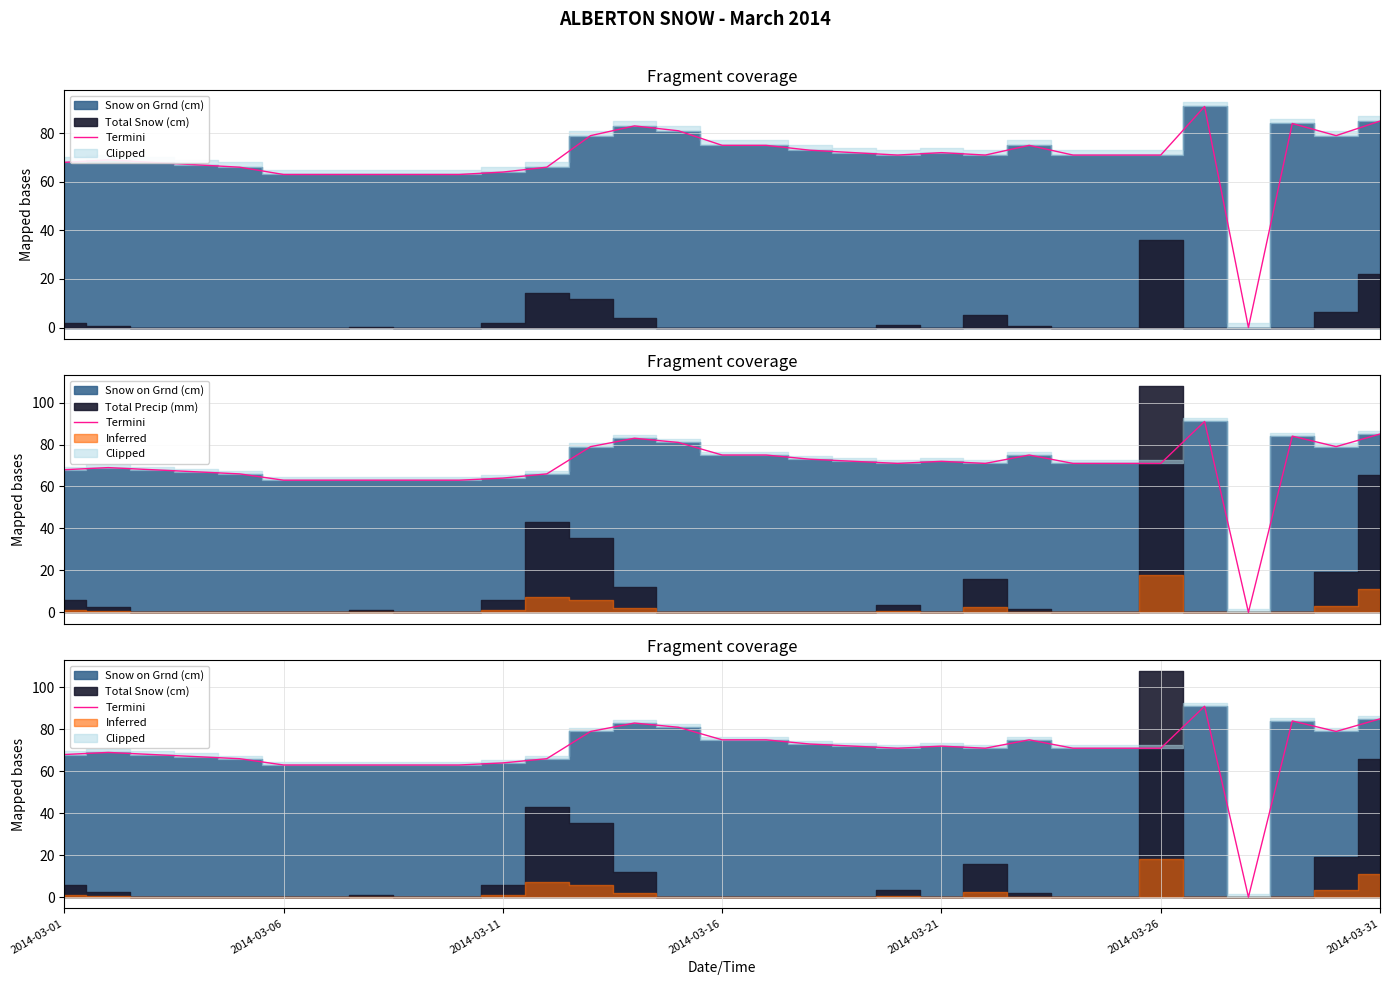

True or false: the data shows 101 at 2014-03-16.

False